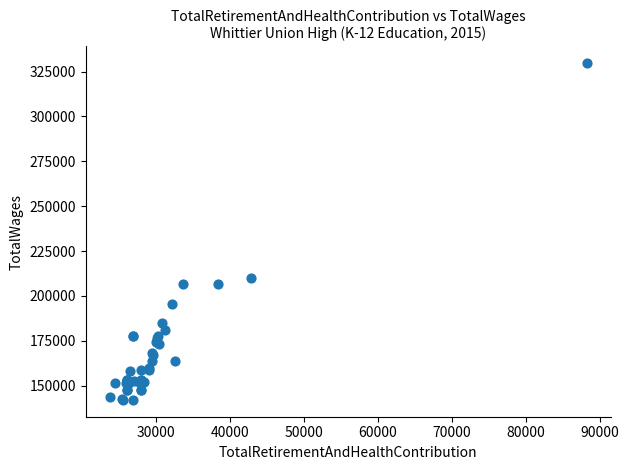

What Y value in the scatter plot is closest to 235881?

209803